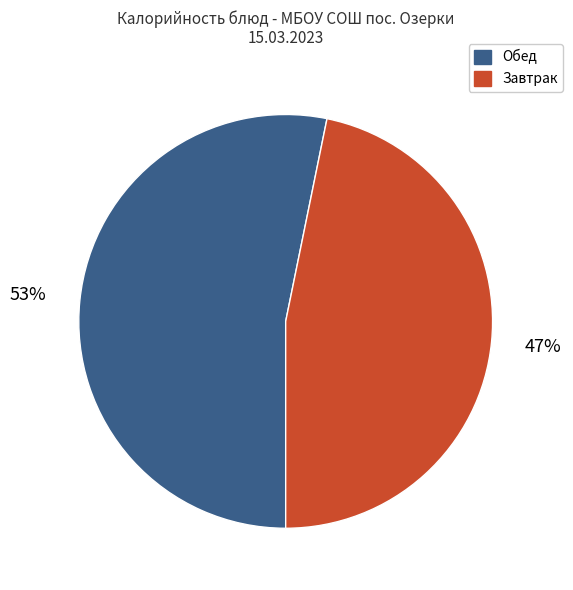

To the nearest percent, what is the average slice percentage?

50%